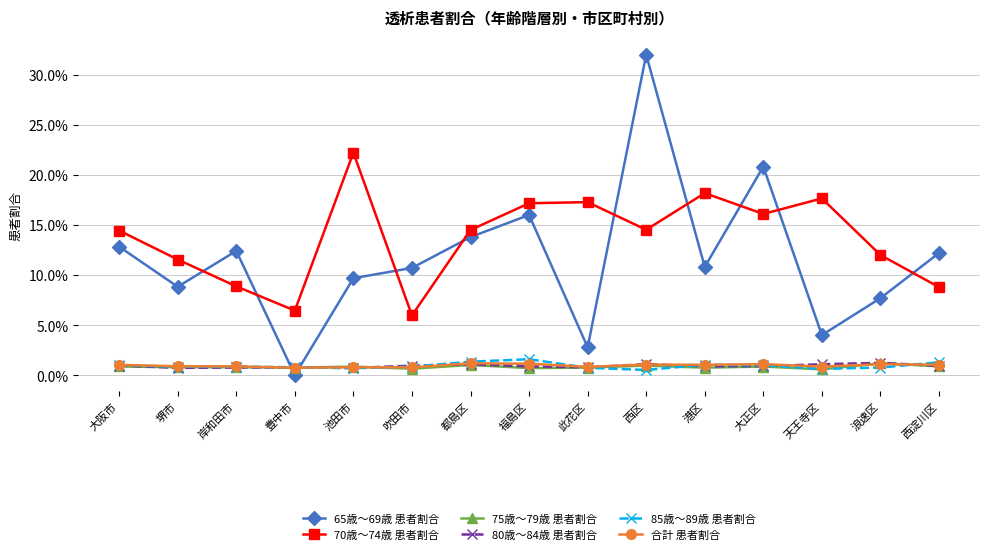

How many intersections are there between 65歳～69歳 患者割合 and 80歳～84歳 患者割合?

2